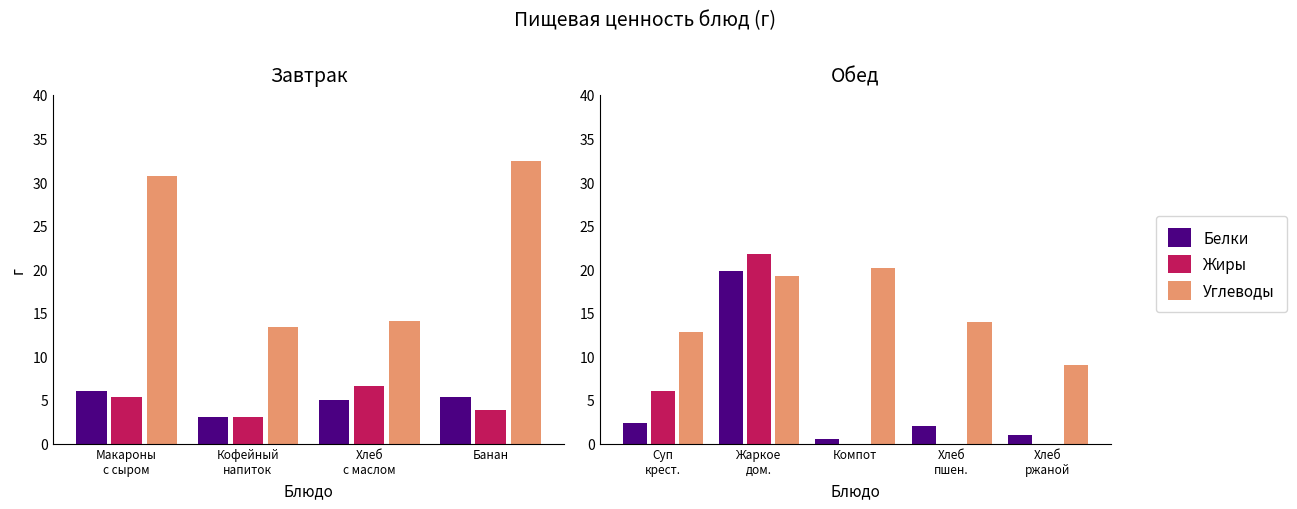

What are all the series names shown in the legend?

Белки, Жиры, Углеводы